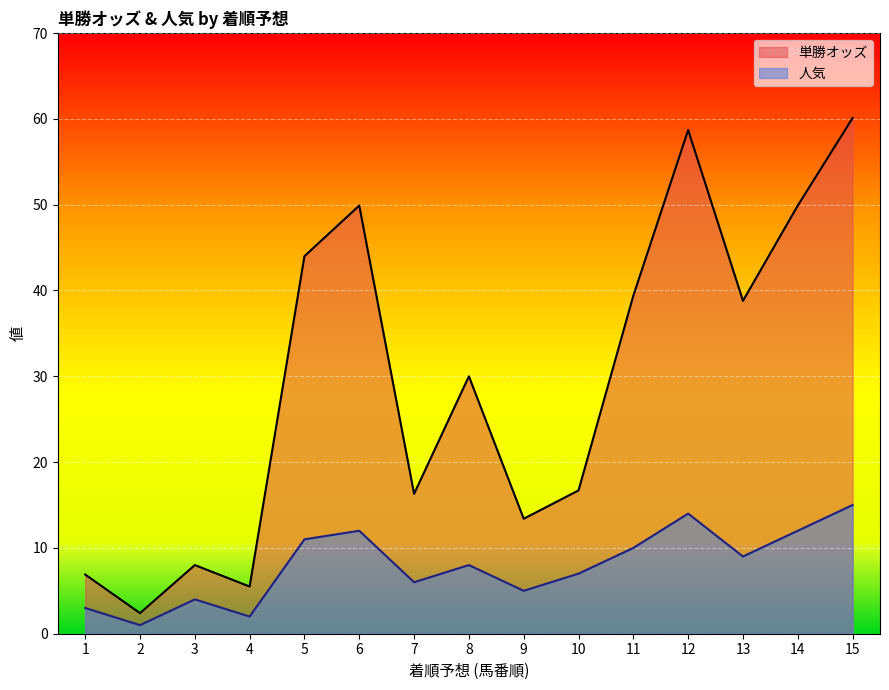

At 7, list the series in order from largest to smallest.

単勝オッズ, 人気